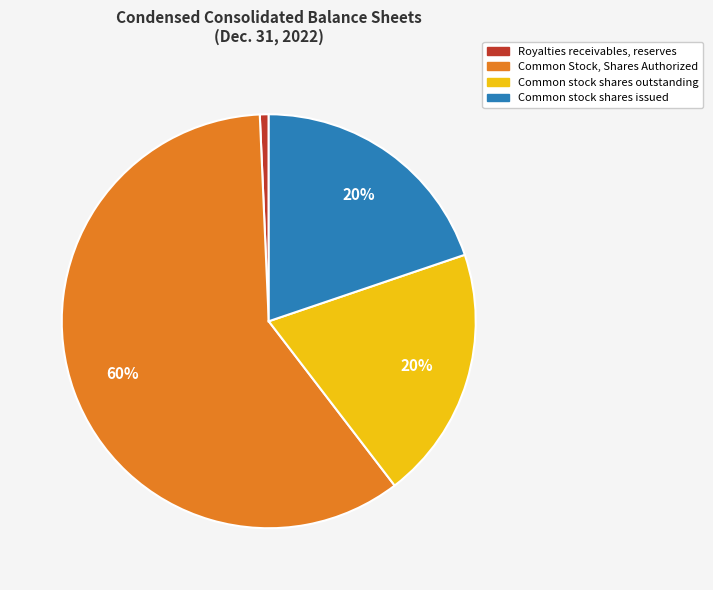

Count the number of slices in the pie.

4